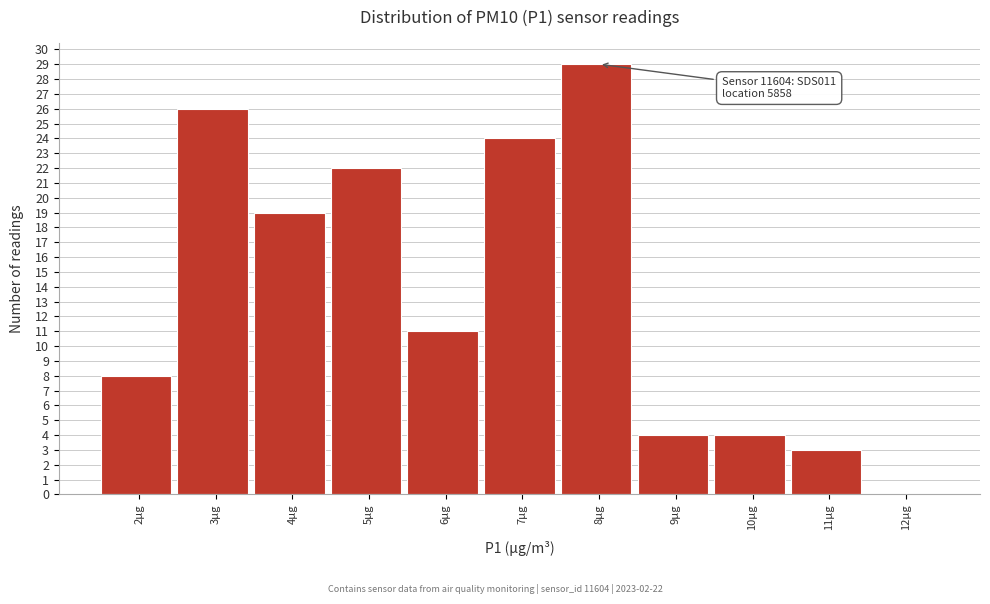

Reading left to right, list all the values displayed in this chart.

2µg=8	3µg=26	4µg=19	5µg=22	6µg=11	7µg=24	8µg=29	9µg=4	10µg=4	11µg=3	12µg=0